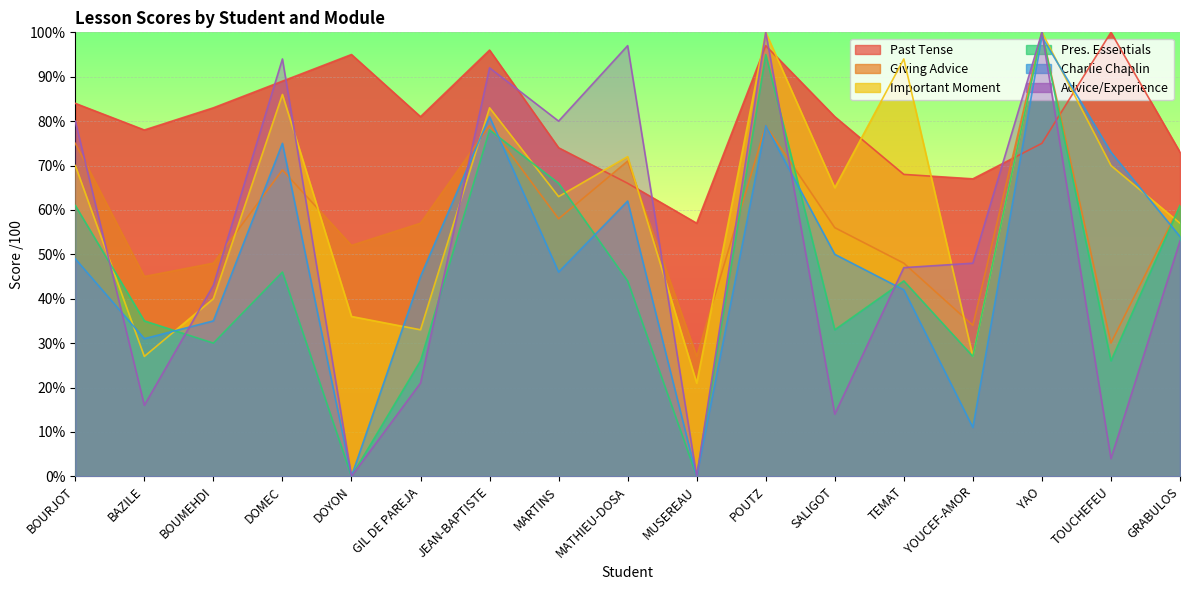

Does the chart display data point markers on the line(s)?

No